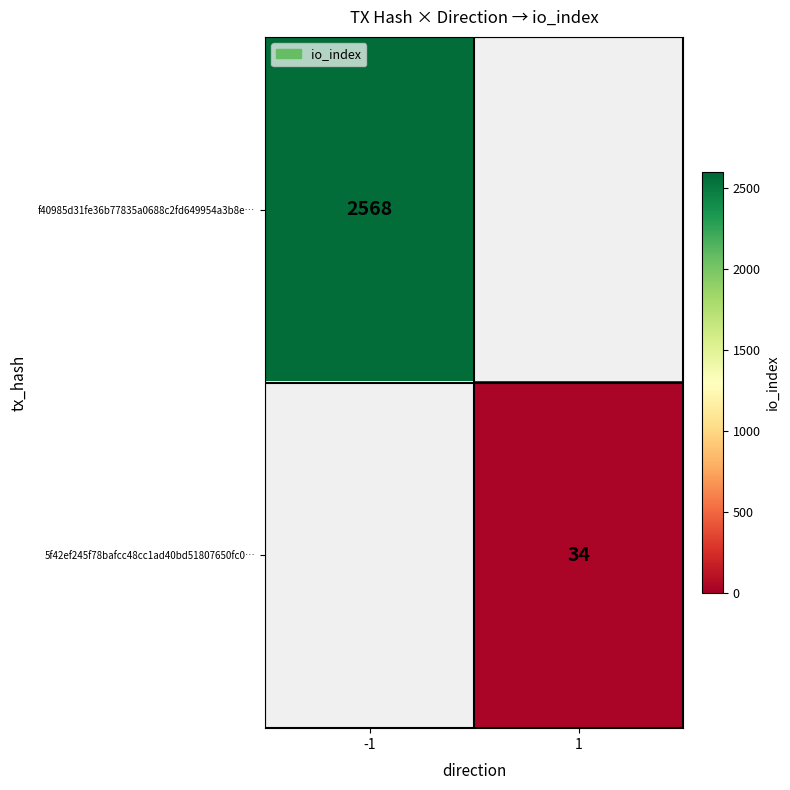

Is it true that 5f42ef245f78bafcc48cc1ad40bd51807650fc0… equals 34 at 1?

True